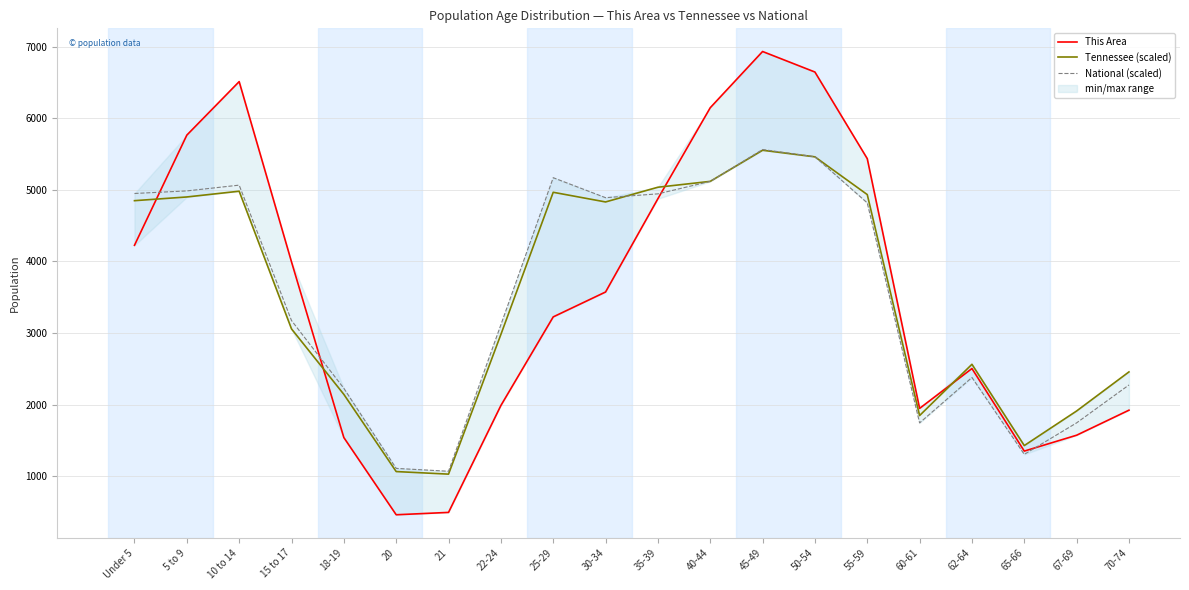

What position from the left is 50-54?

14